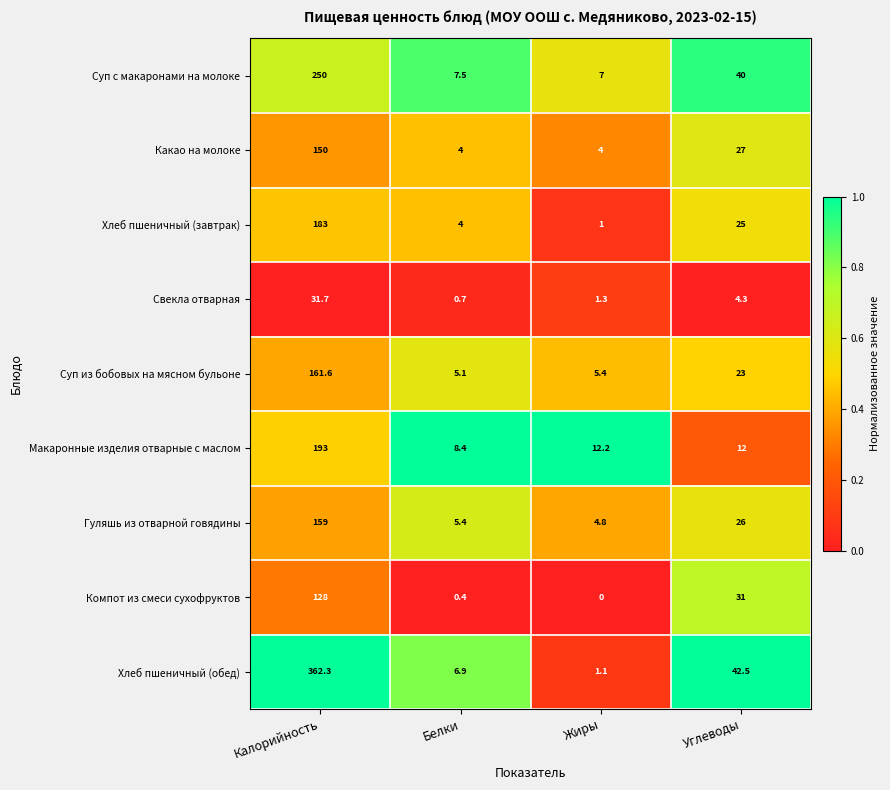

True or false: Какао на молоке has a value of 0.8 at Жиры.

False